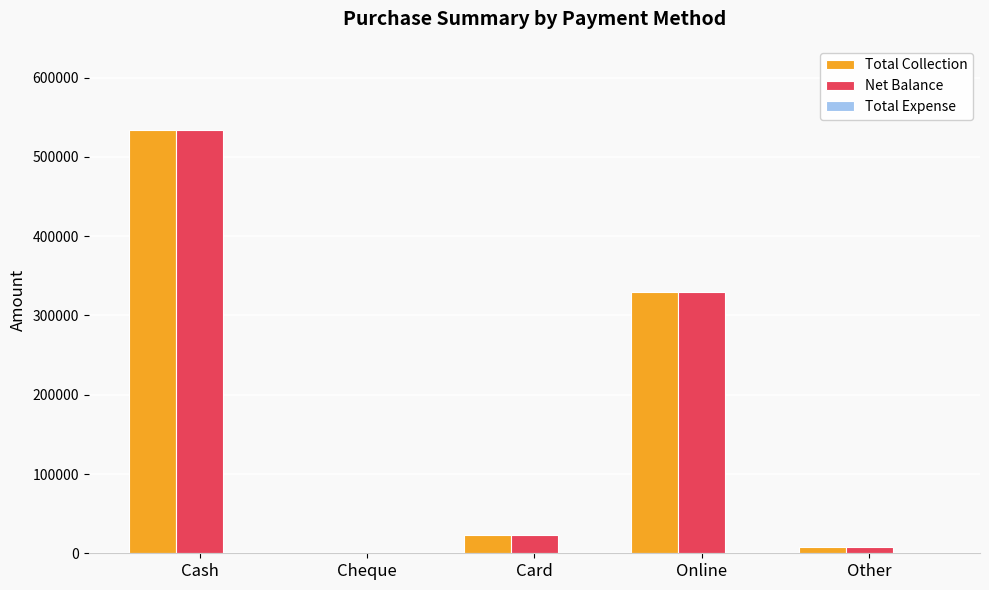

What is the total value across all series at Card?

45200.0